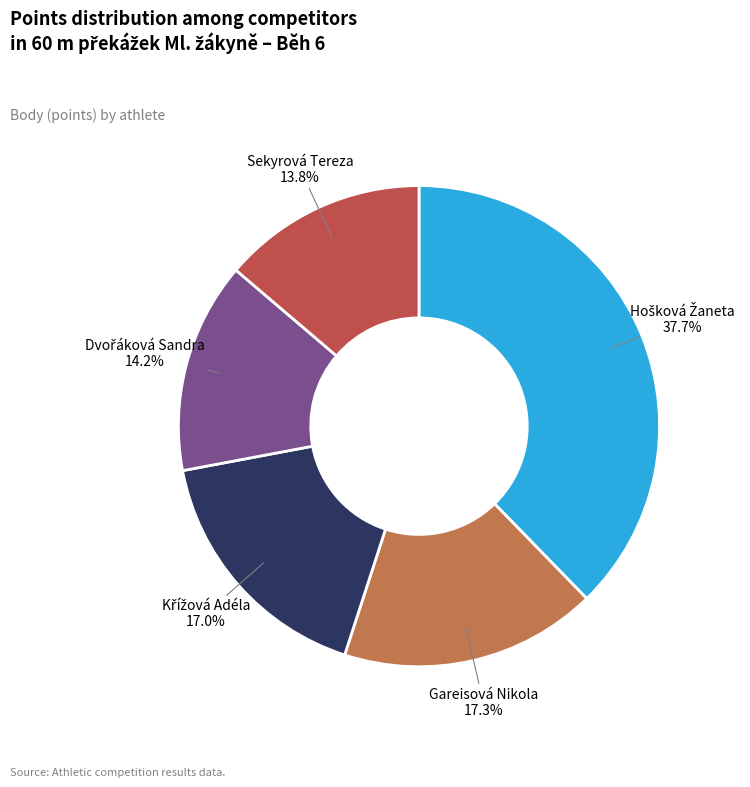

Is there a majority slice in this chart?

No